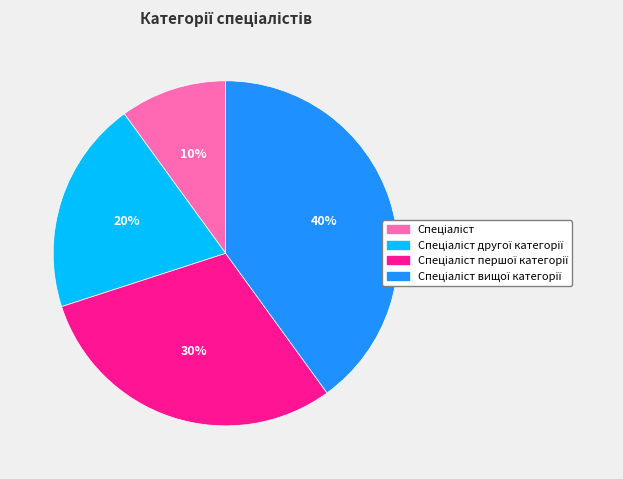

To the nearest percent, what is the average slice percentage?

25%